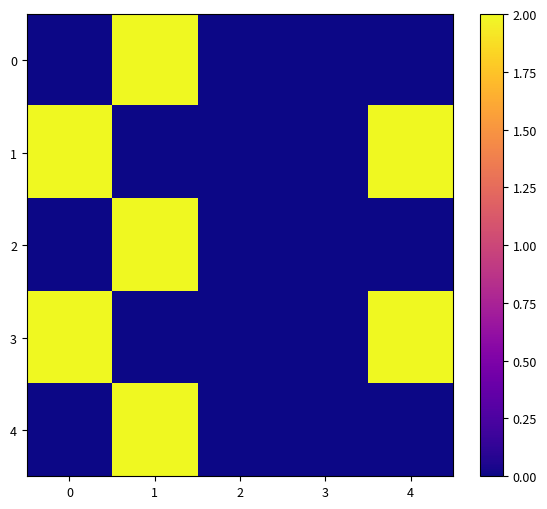

Rank the series at 3 from lowest to highest value.

0, 1, 2, 3, 4